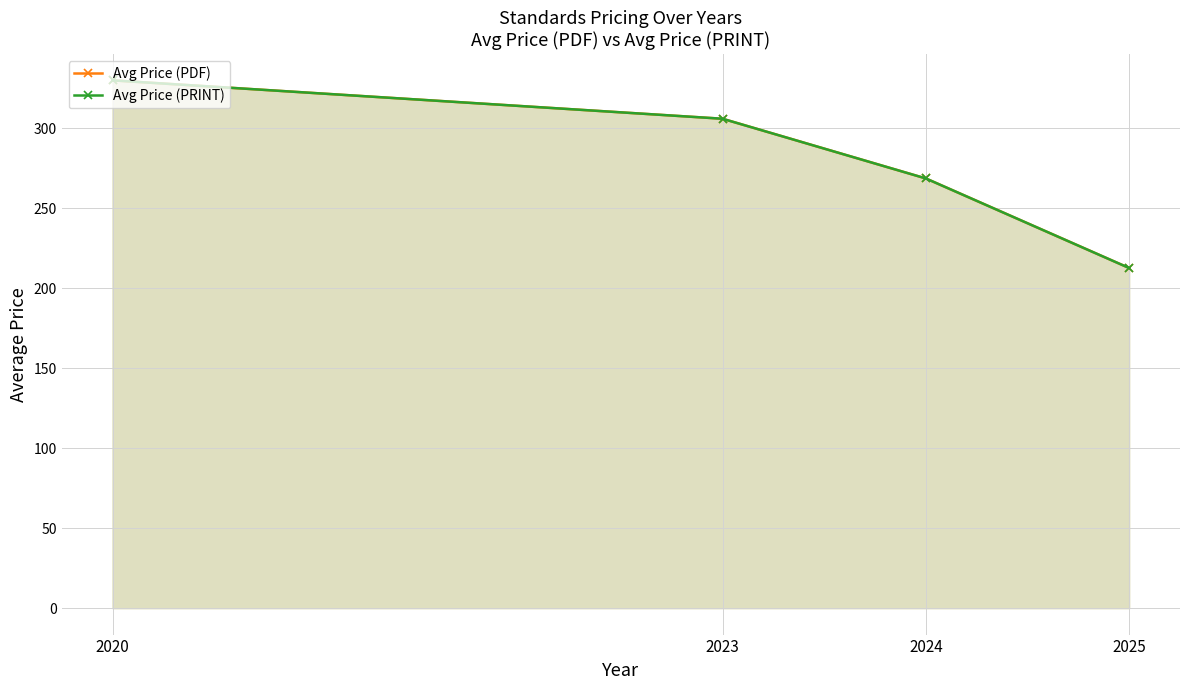

At which label does Avg Price (PDF) reach its minimum?

2025